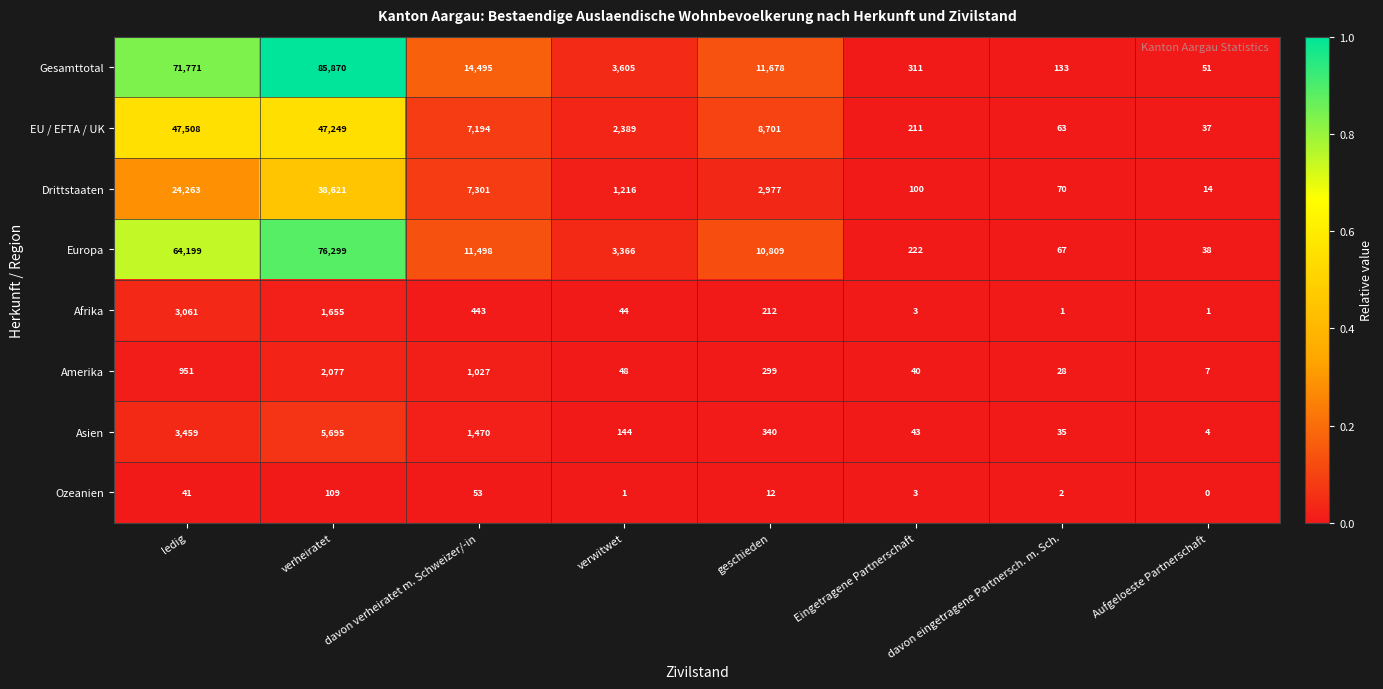

Which series changed the most between verheiratet and Eingetragene Partnerschaft?

Gesamttotal